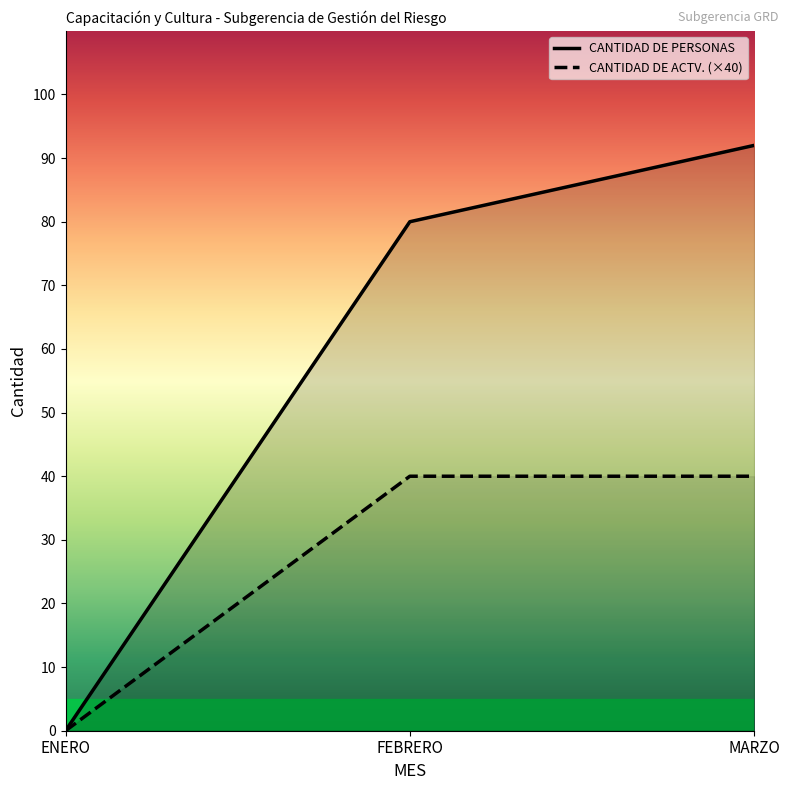

Between MARZO and ENERO, which is larger?

MARZO